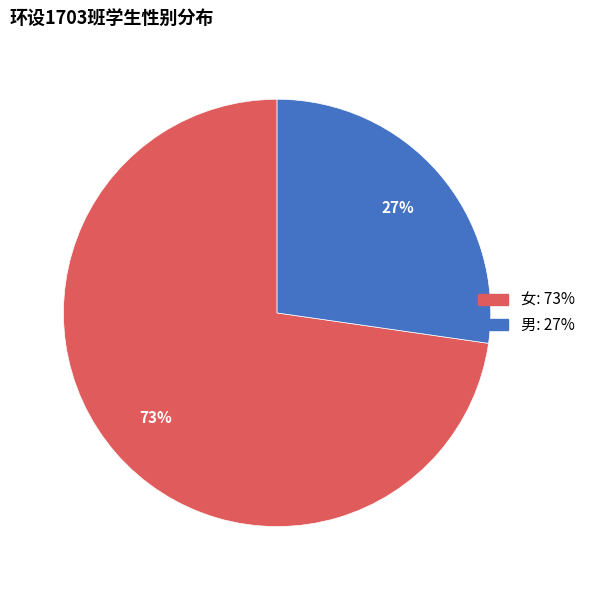

What percentage is the 女 slice, to the nearest percent?

73%